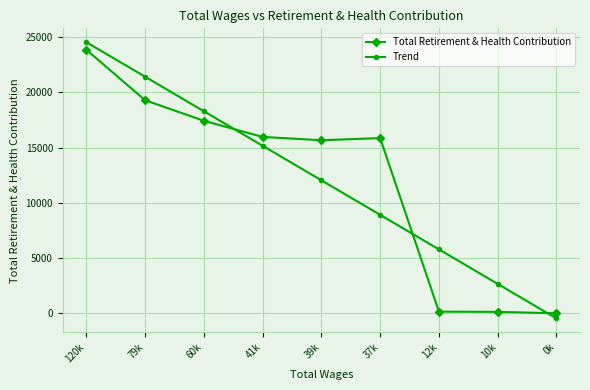

Which series has the widest spread of values?

Trend